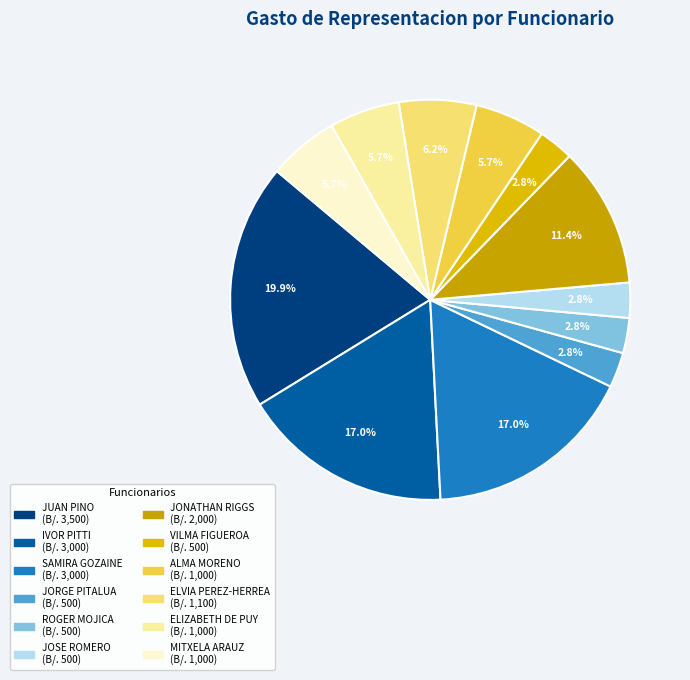

Count the number of slices in the pie.

12